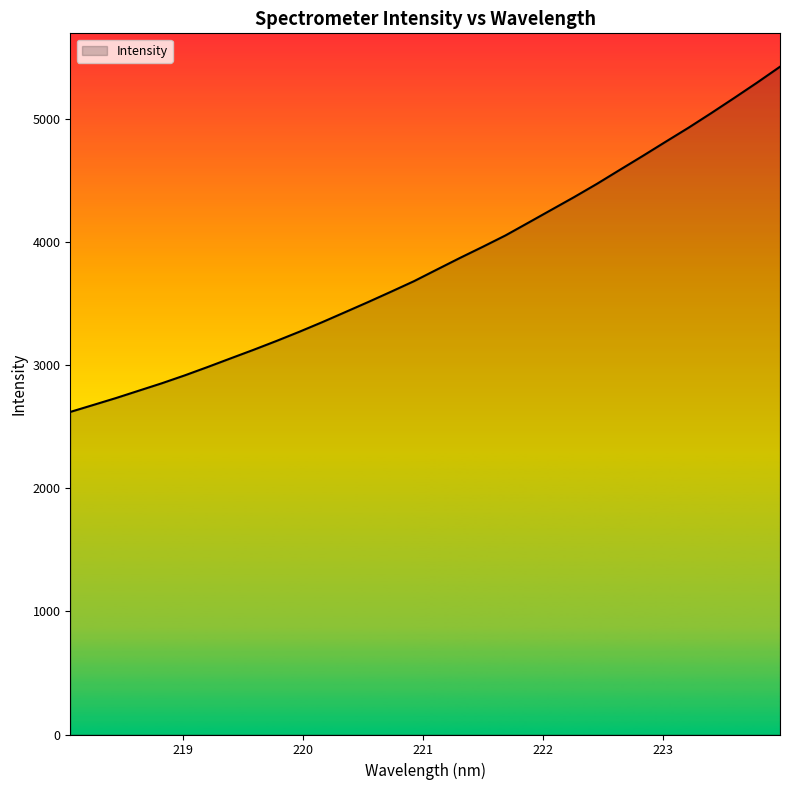

What is the difference between the maximum and minimum values?

2805.5